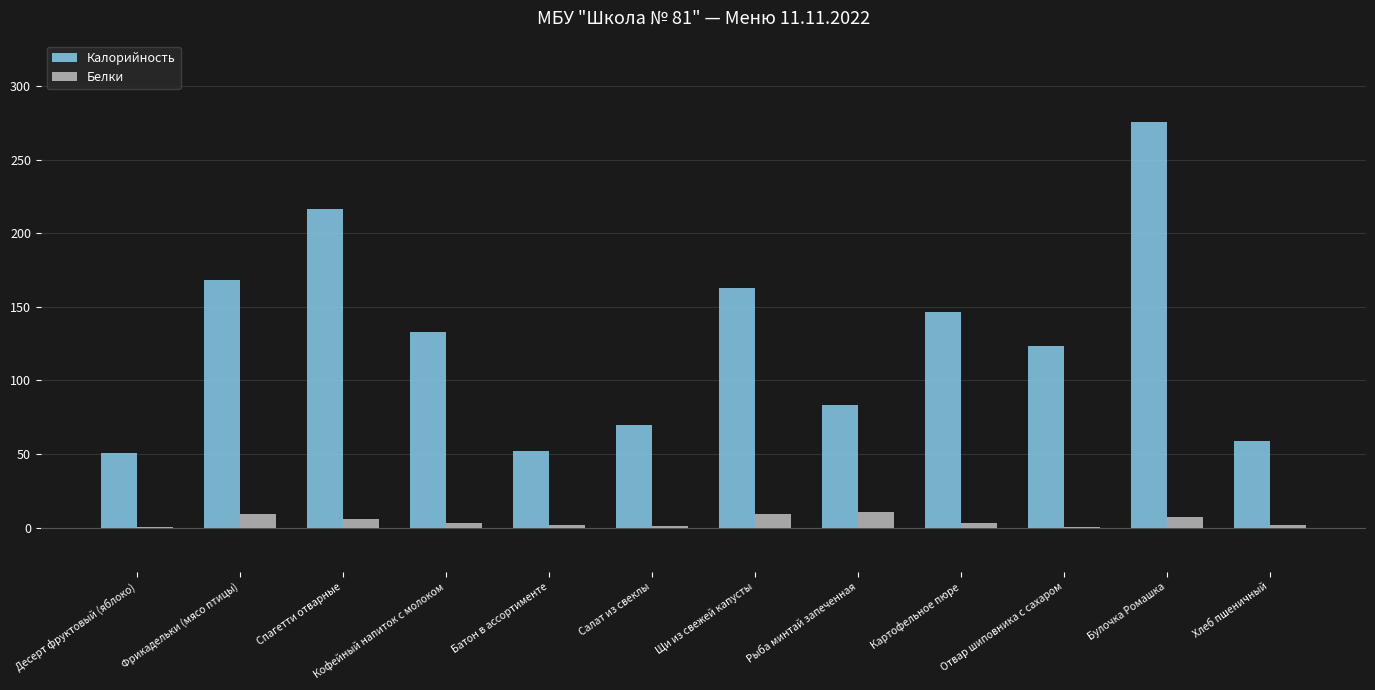

How many data points in Калорийность are above 132?

6